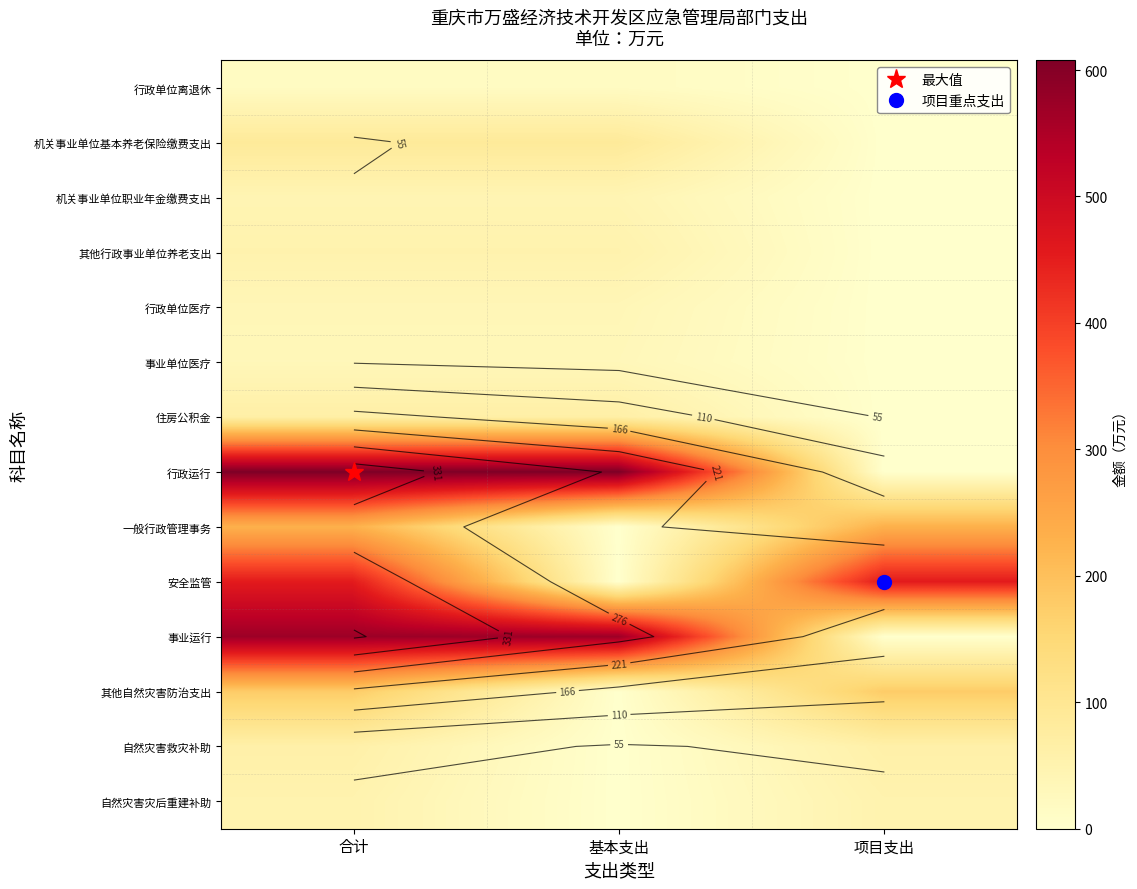

The 自然灾害救灾补助 series shows 29.2 at 项目支出. True or false?

False